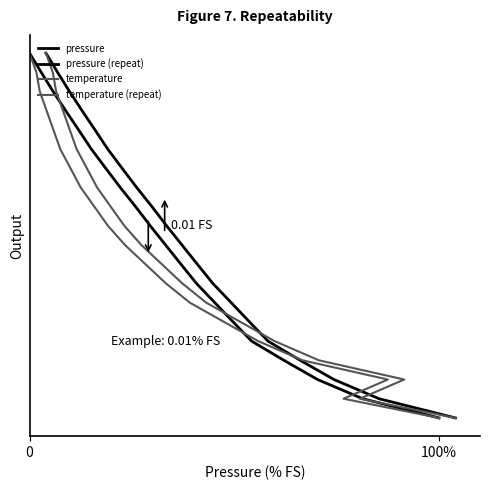

What is the sum of all temperature values?

1000.0